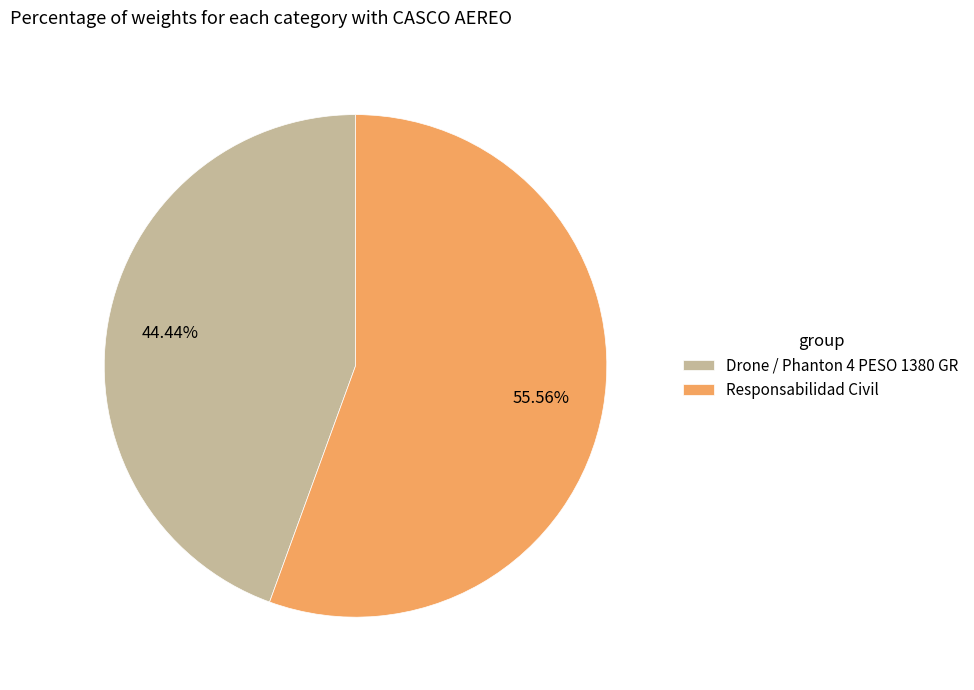

Rank the categories by value from lowest to highest.

Drone / Phanton 4 PESO 1380 GR, Responsabilidad Civil